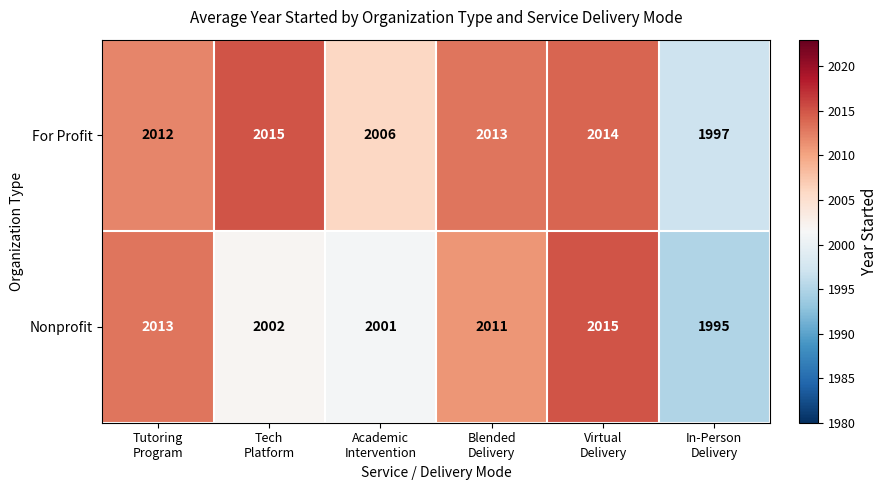

Reading left to right, list all the values displayed in this chart.

For Profit: 2012	2015	2006	2013	2014	1997
Nonprofit: 2013	2002	2001	2011	2015	1995